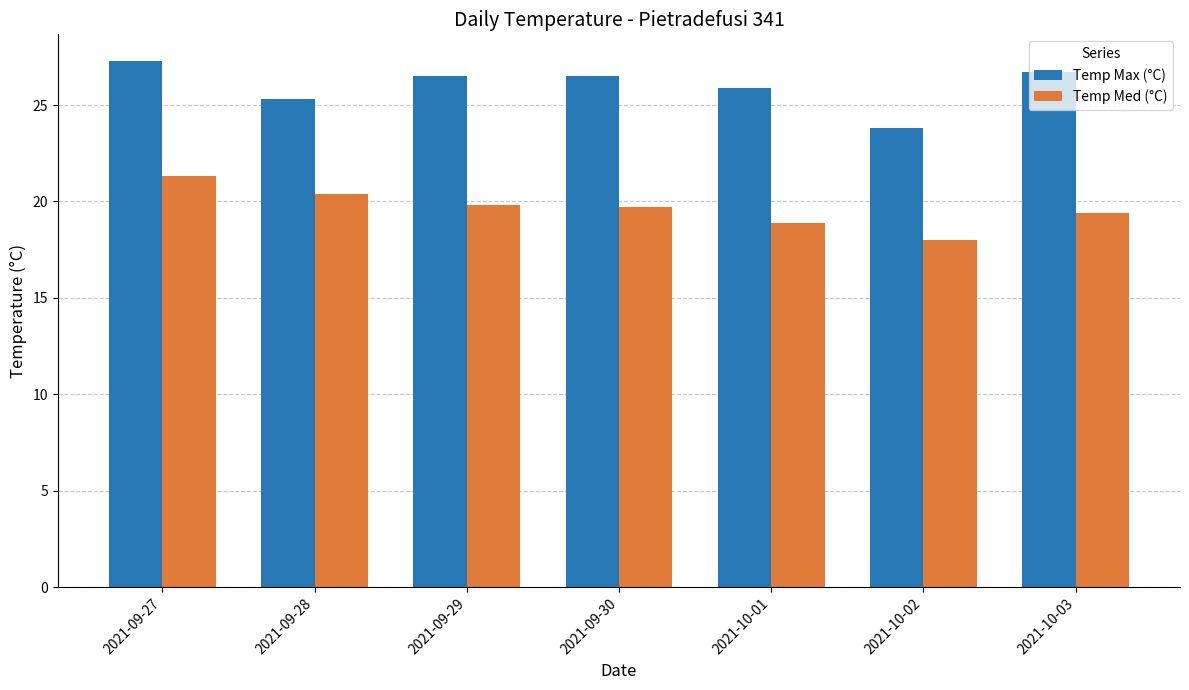

The value of Temp Max (°C) at 2021-10-01 is 25.9. True or false?

True